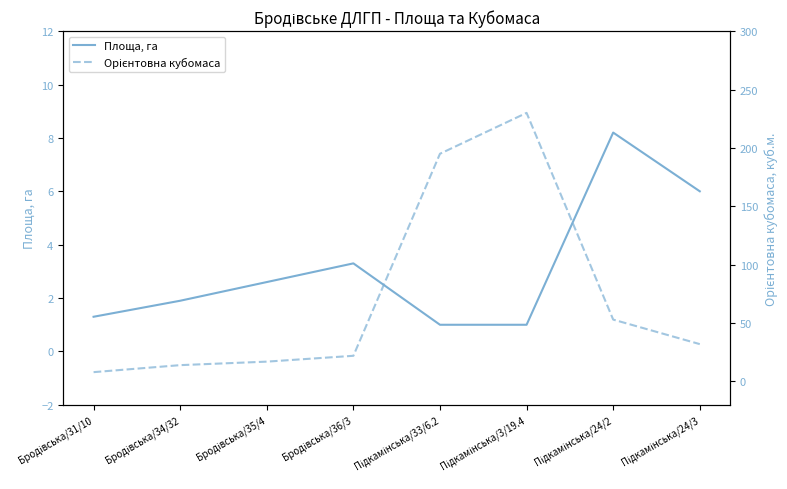

What is the difference between the maximum and minimum values in the Площа, га series?

7.2